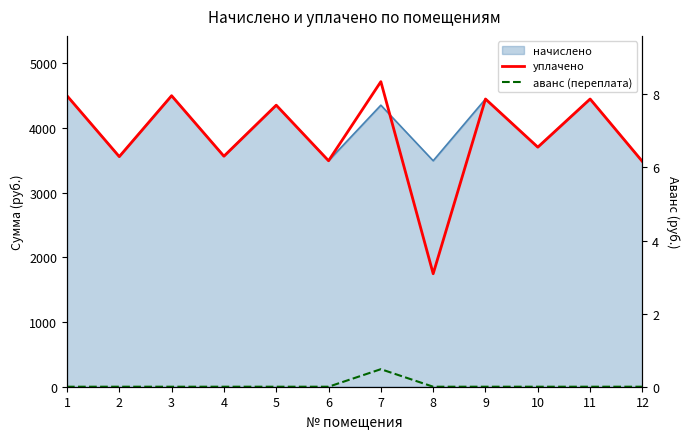

What value does the уплачено series have at 1?

4496.5